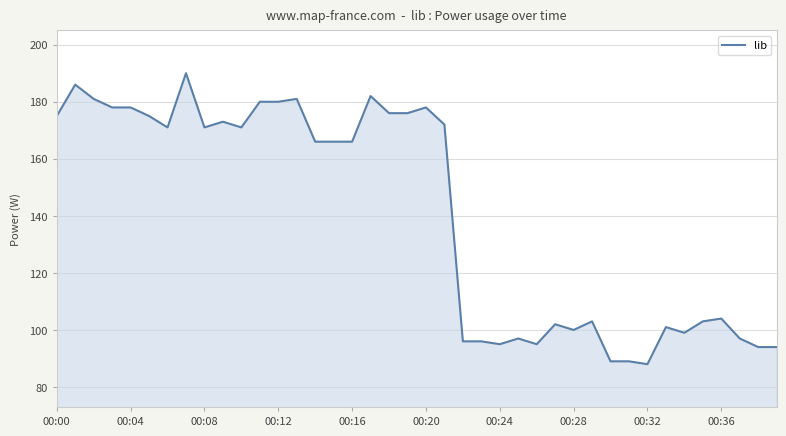

What is the smallest value displayed?

88